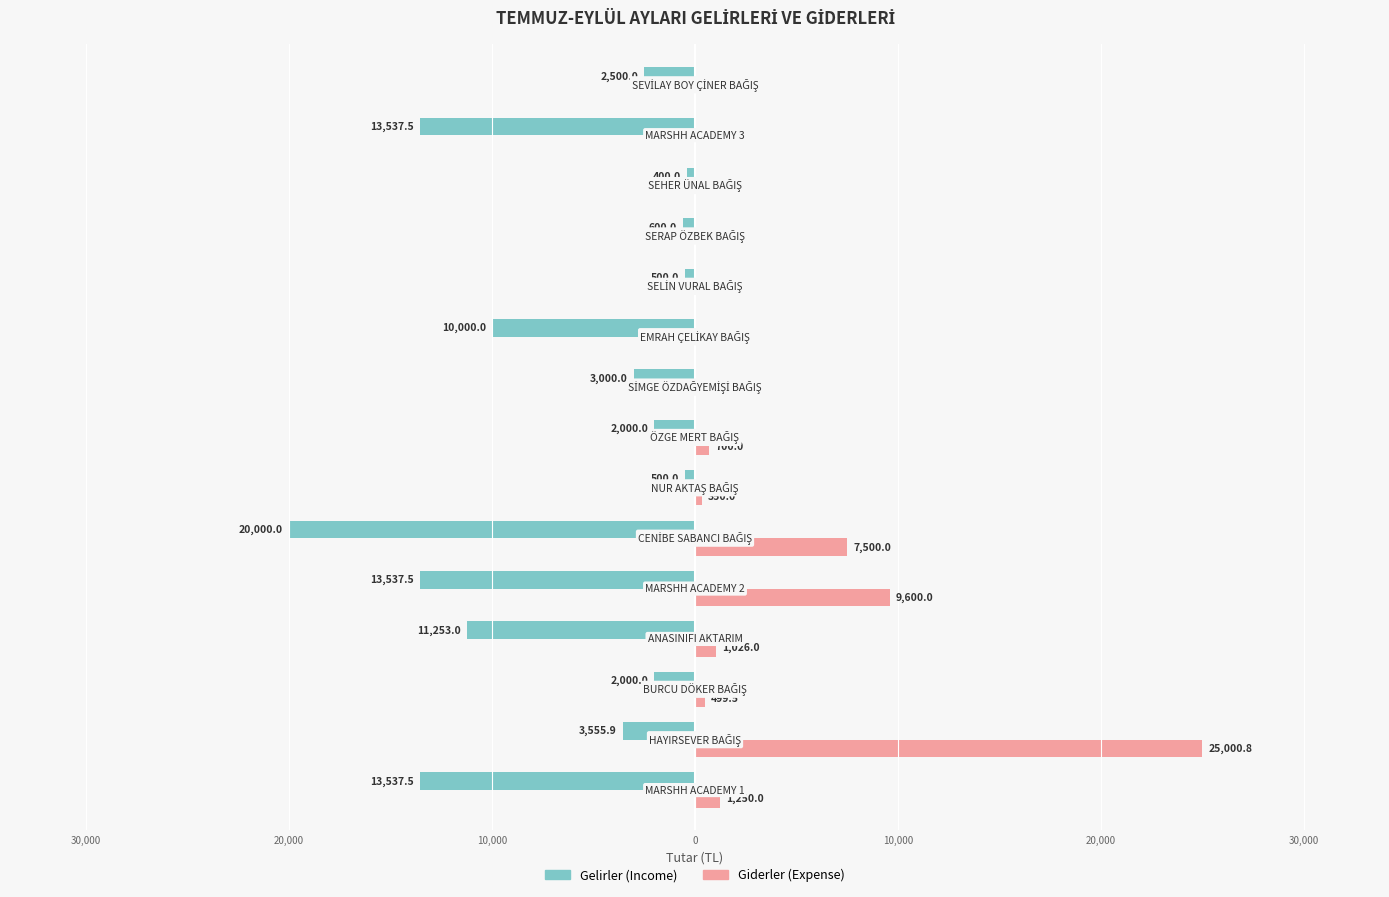

What are all the series names shown in the legend?

Gelirler (Income), Giderler (Expense)